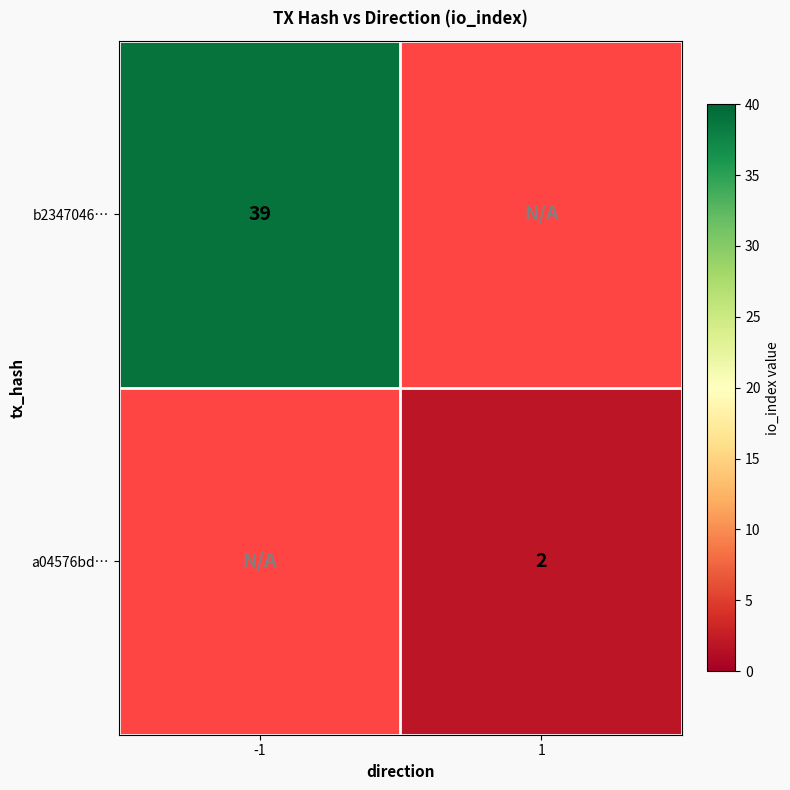

At which category does the chart reach its peak across all series?

-1